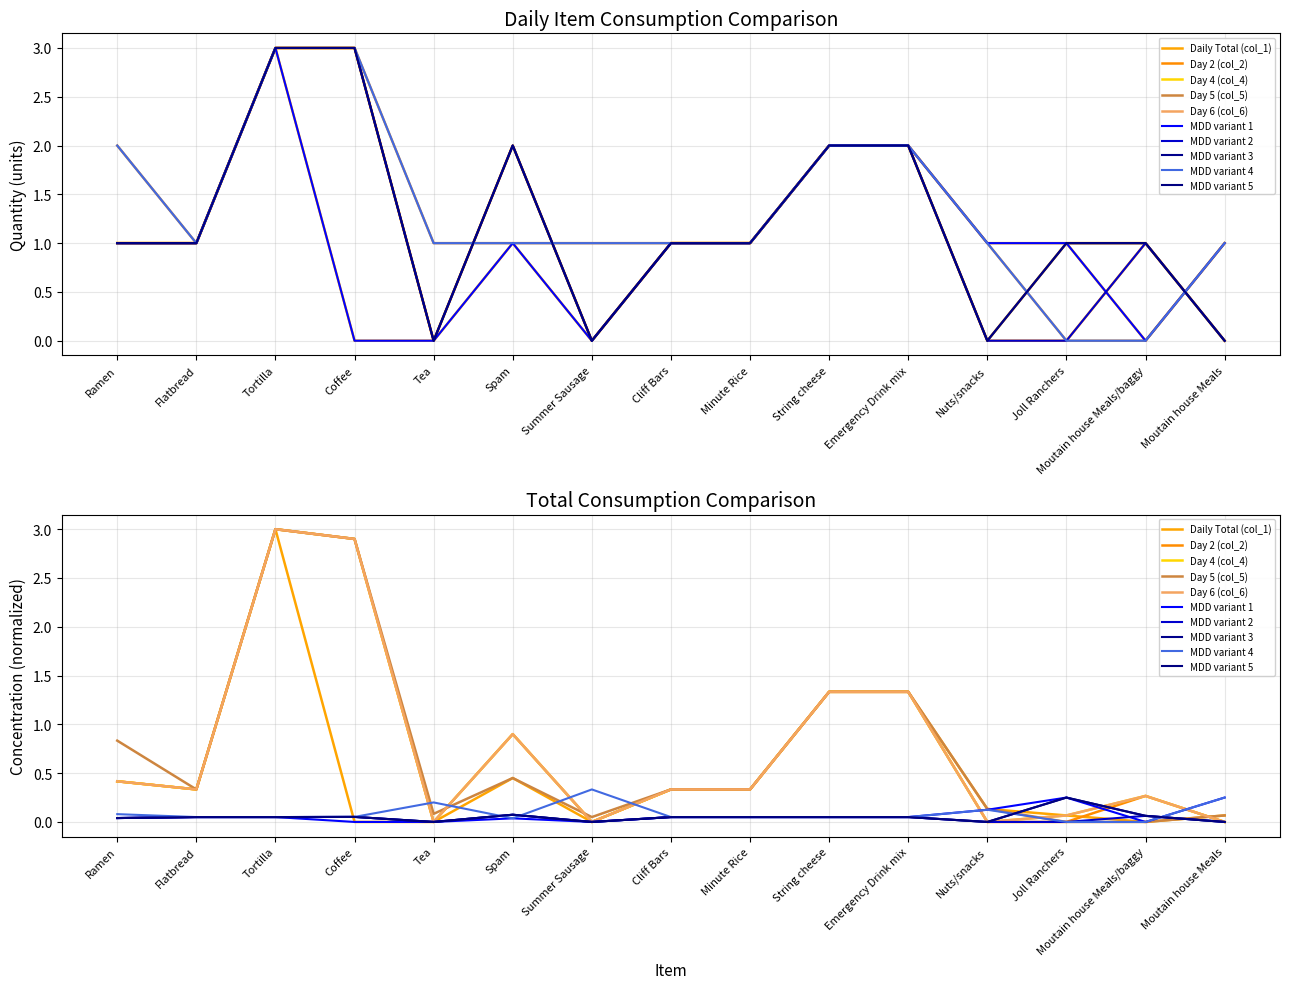

After their last crossing, which series has the higher values: Day 2 (col_2) or Day 5 (col_5)?

Day 5 (col_5)